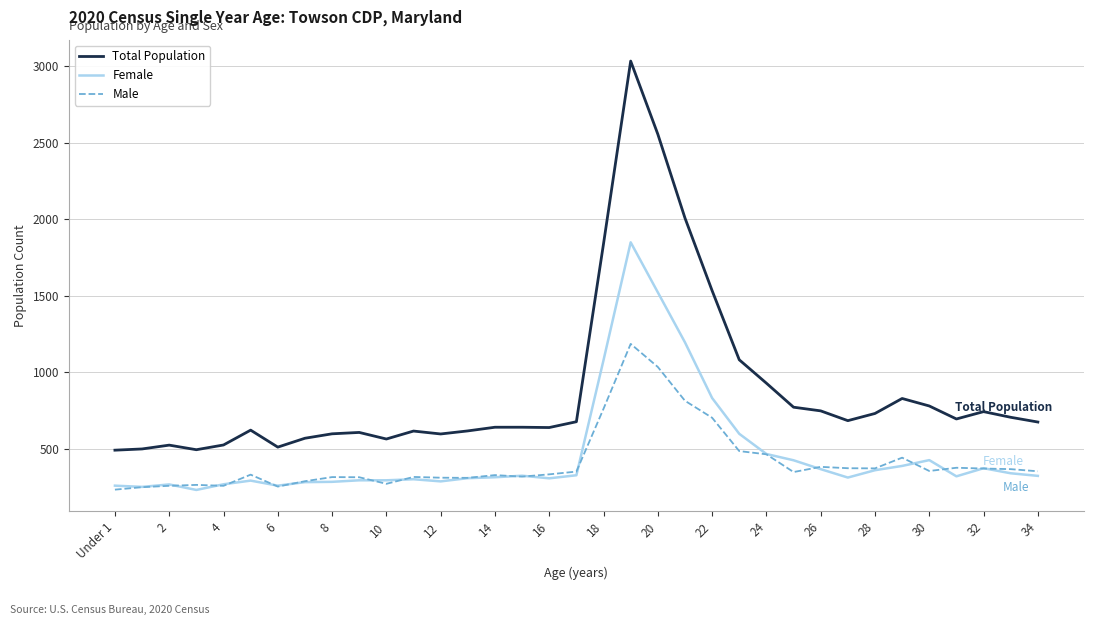

True or false: Total Population and Male cross at least once.

False